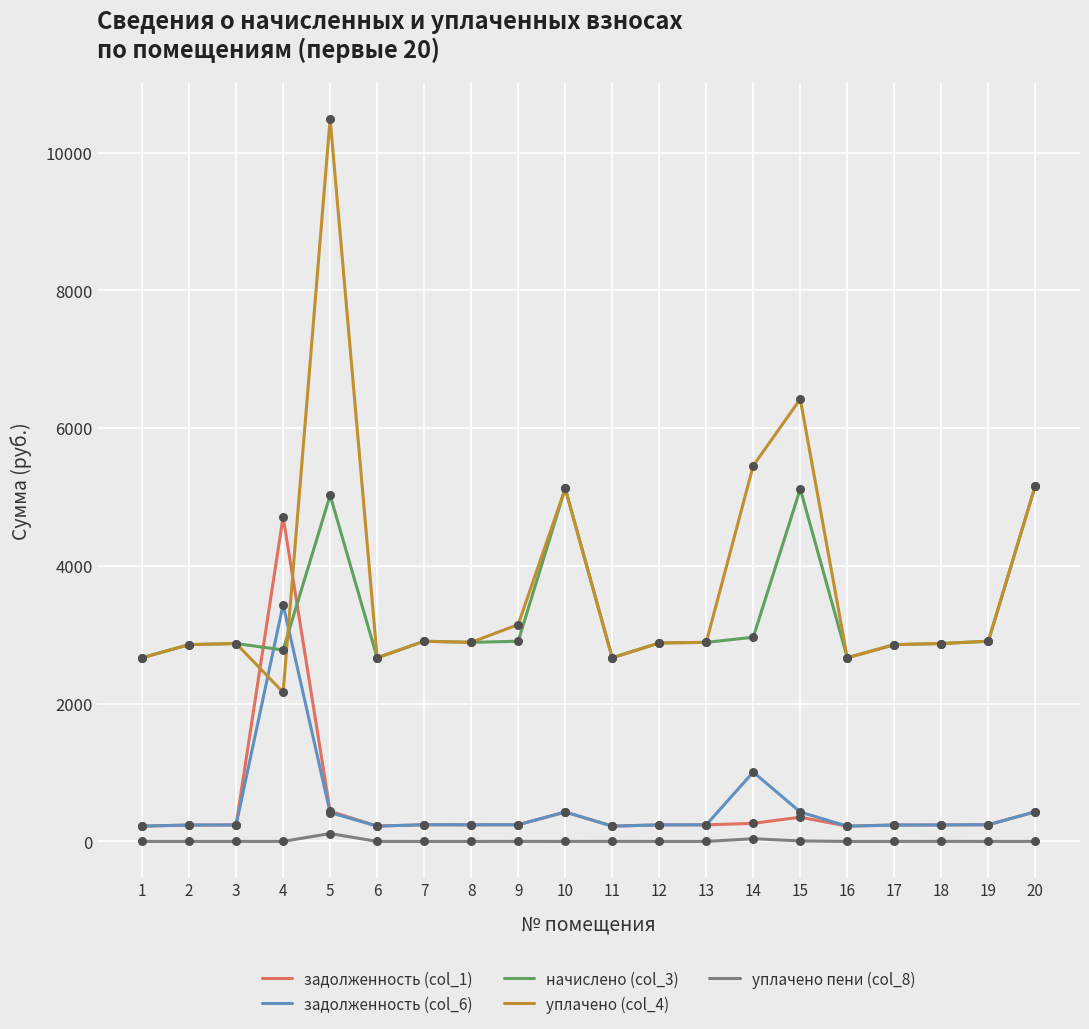

Which series has the largest range (max minus min)?

уплачено (col_4)